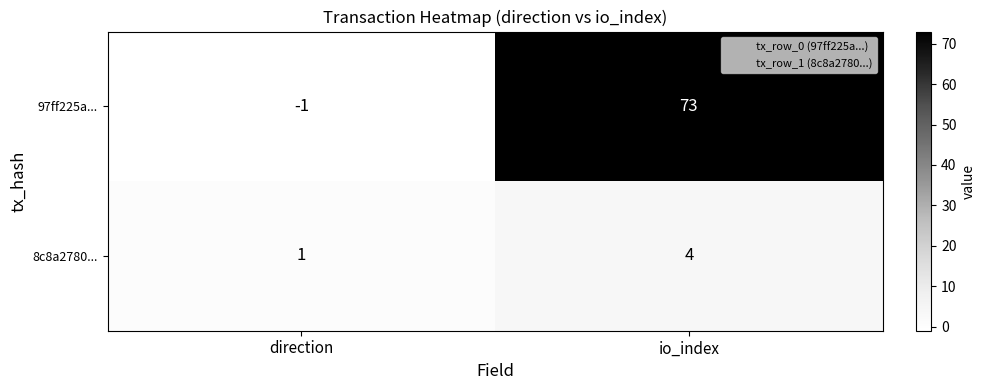

What is the difference between the maximum and minimum values in the 8c8a2780... series?

3